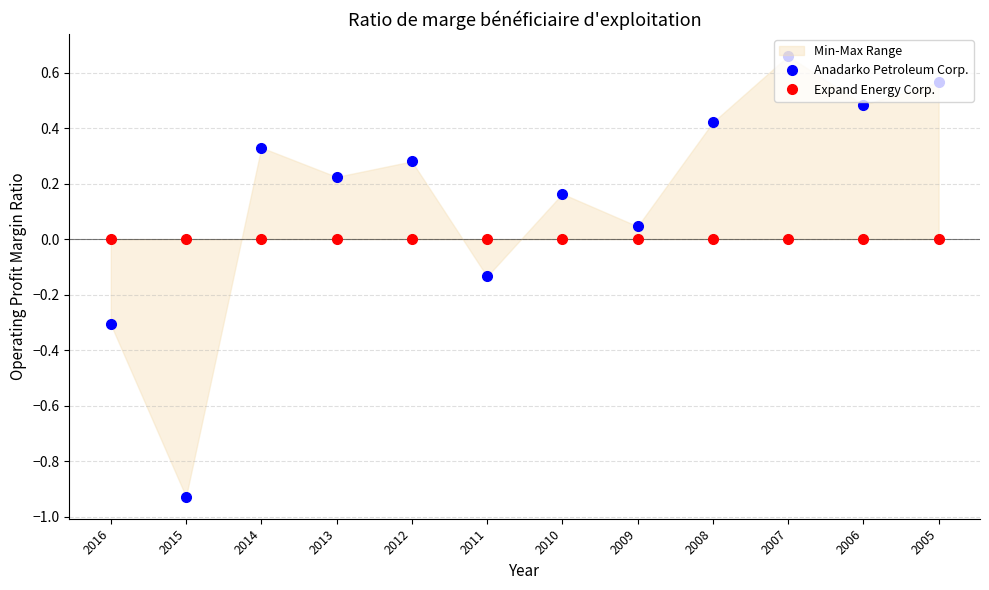

Which series has the widest spread of values?

Anadarko Petroleum Corp.